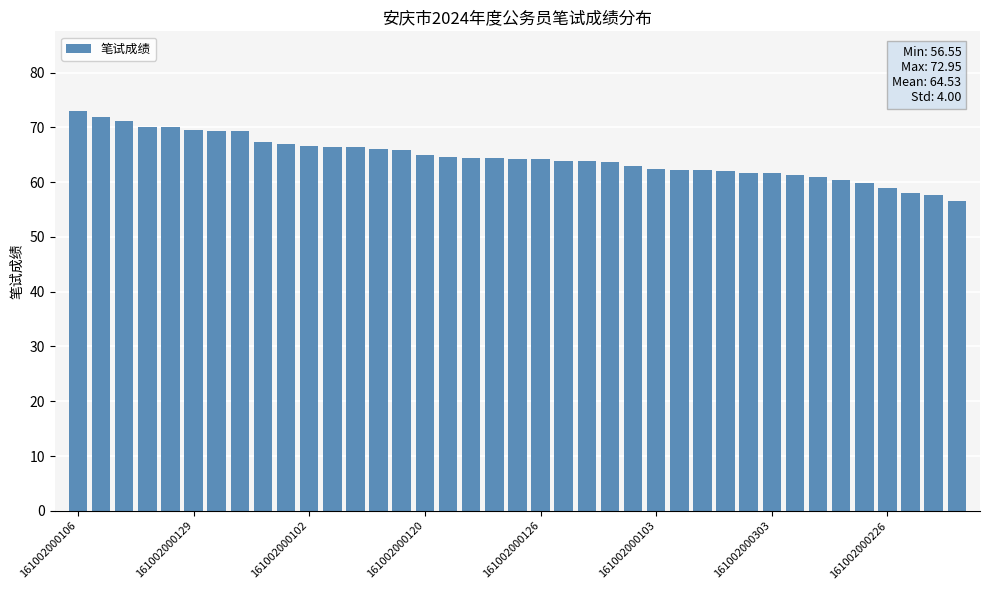

What is the value of the 31st bar from the left?

61.6